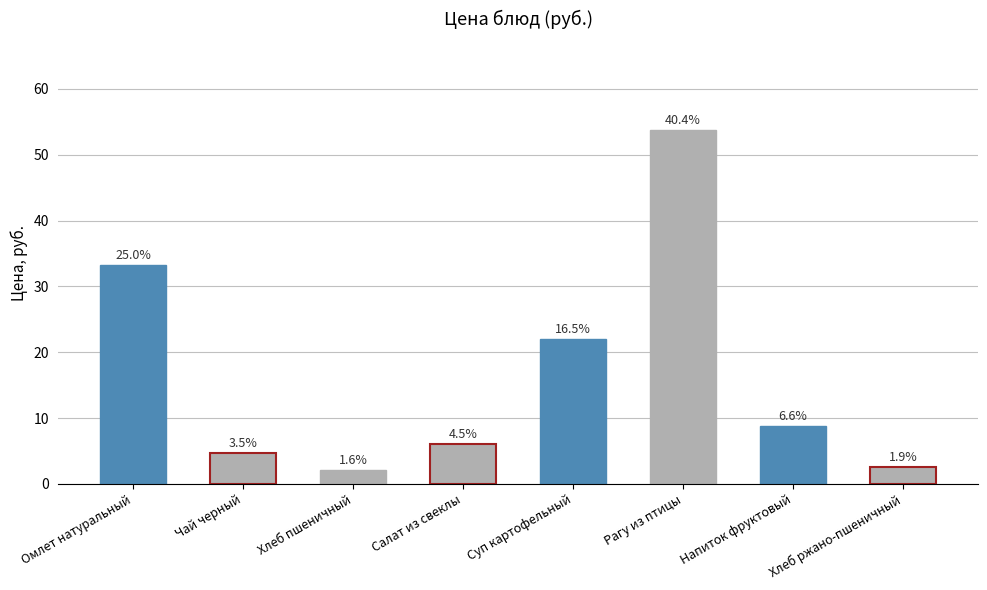

Does the chart contain any negative values?

No